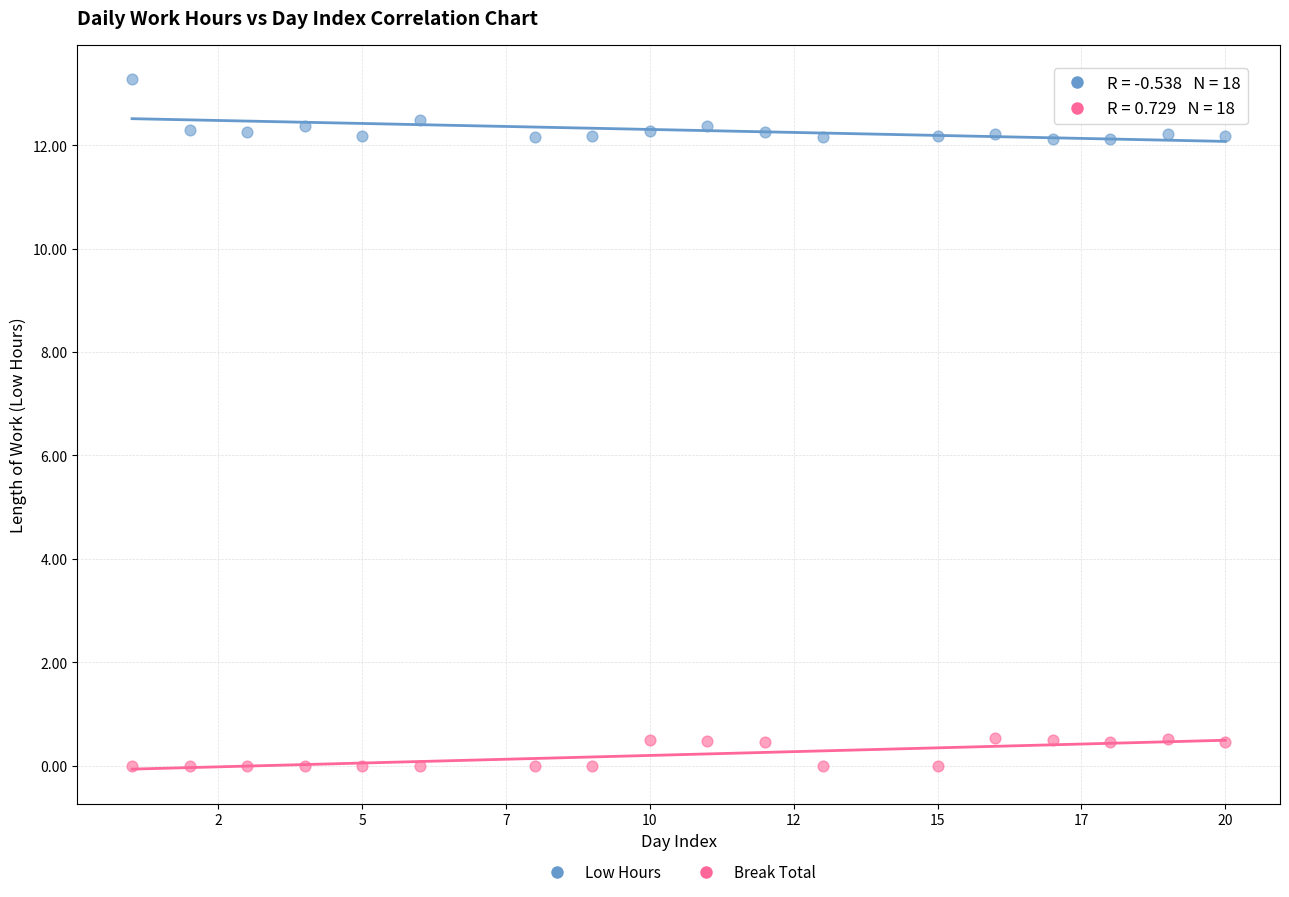

What is the X range (max minus min) for the scatter plot?

19.0